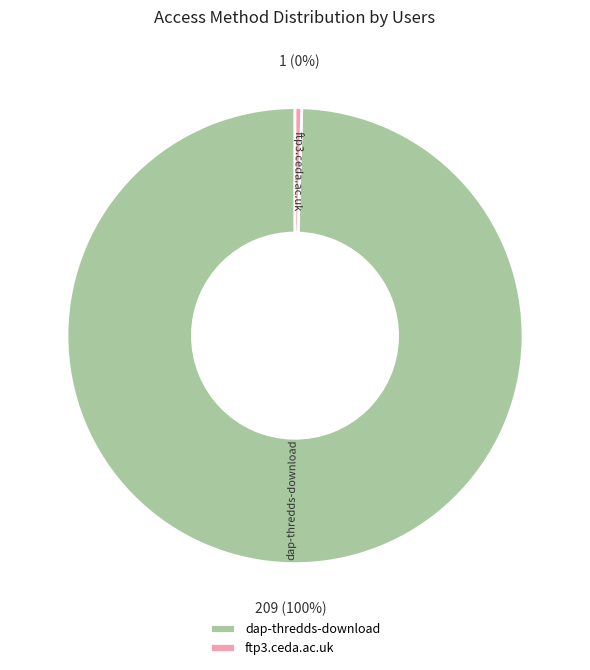

To the nearest percent, what percentage of the pie is dap-thredds-download?

100%